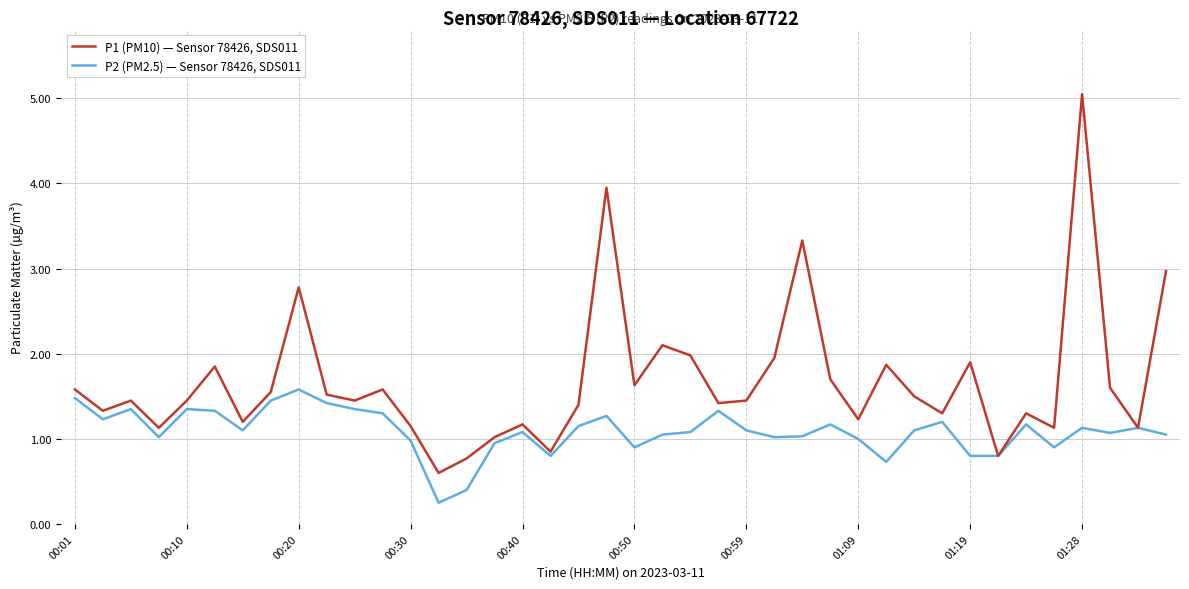

True or false: P2 (PM2.5) — Sensor 78426, SDS011 has more than 2 interior local peaks.

True